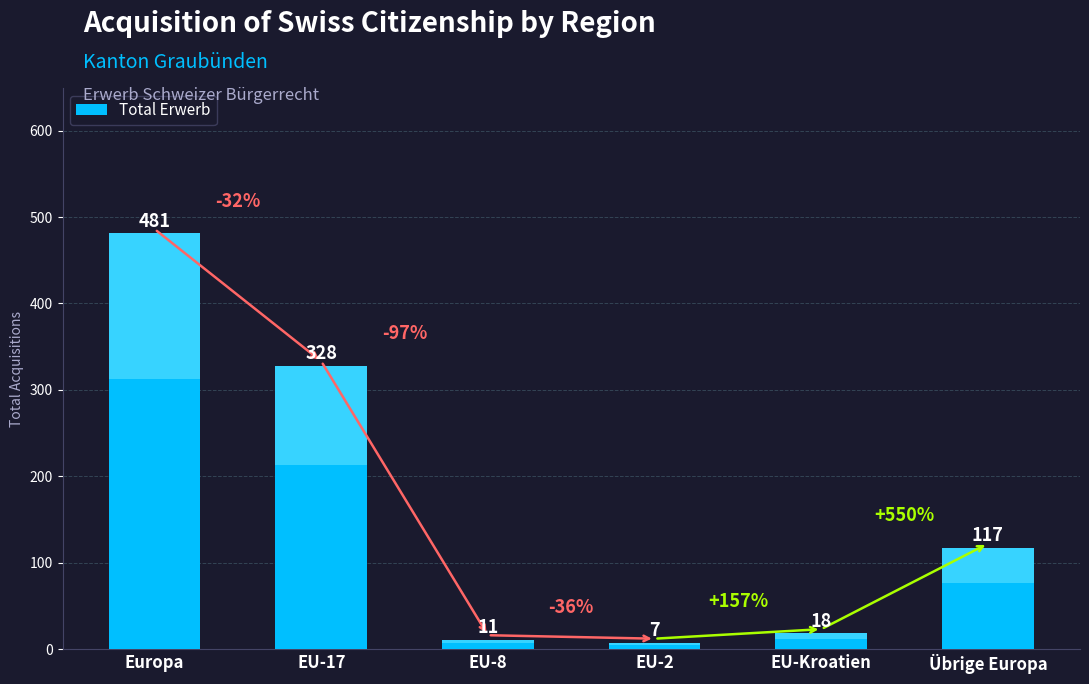

How many data points are less than 117?

3